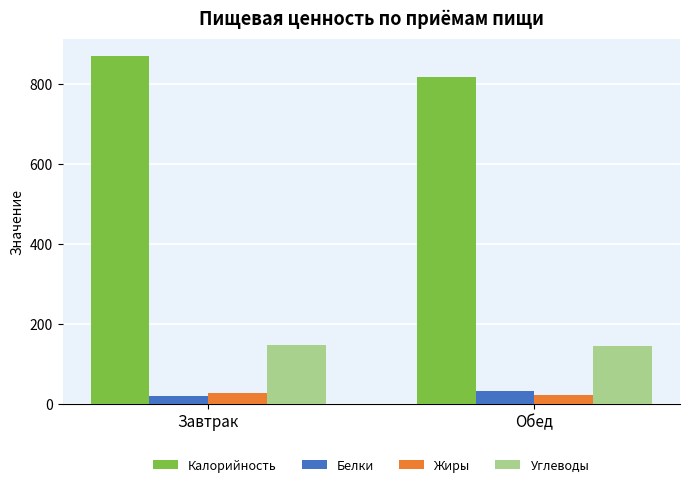

How many bars are there in total?

8